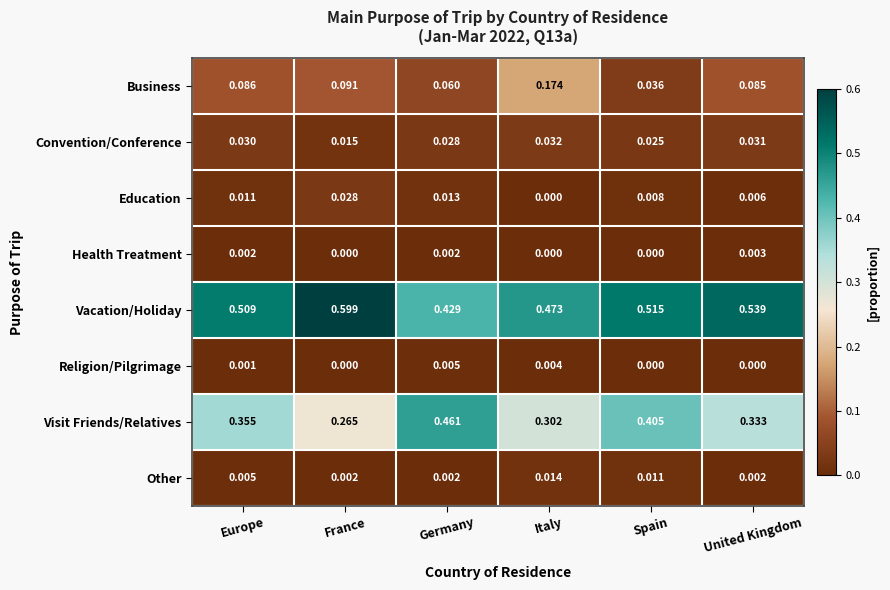

Which series has the widest spread of values?

Visit Friends/Relatives